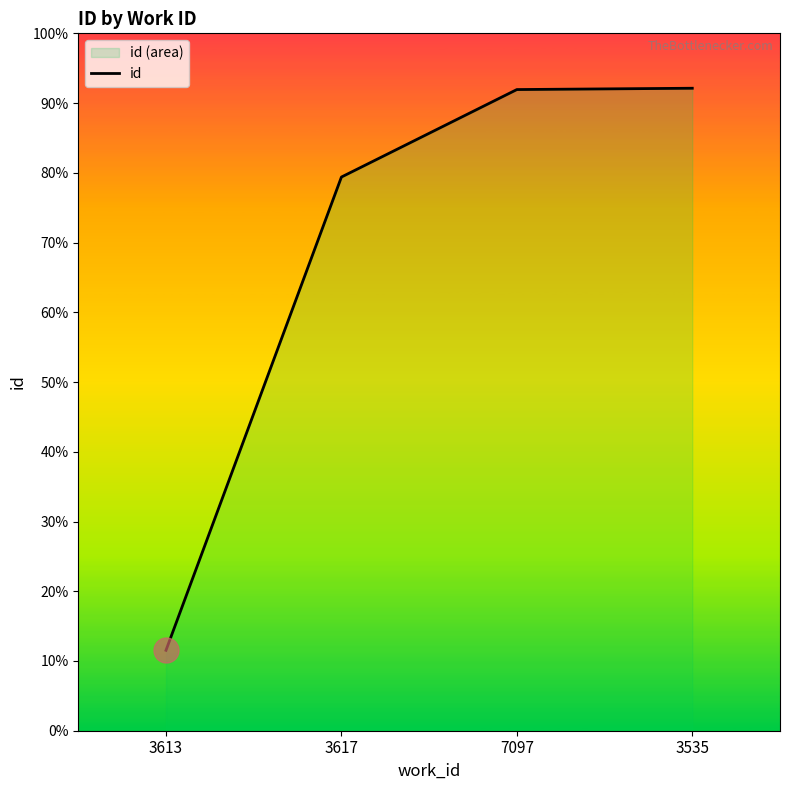

Does the chart display data point markers on the line(s)?

No